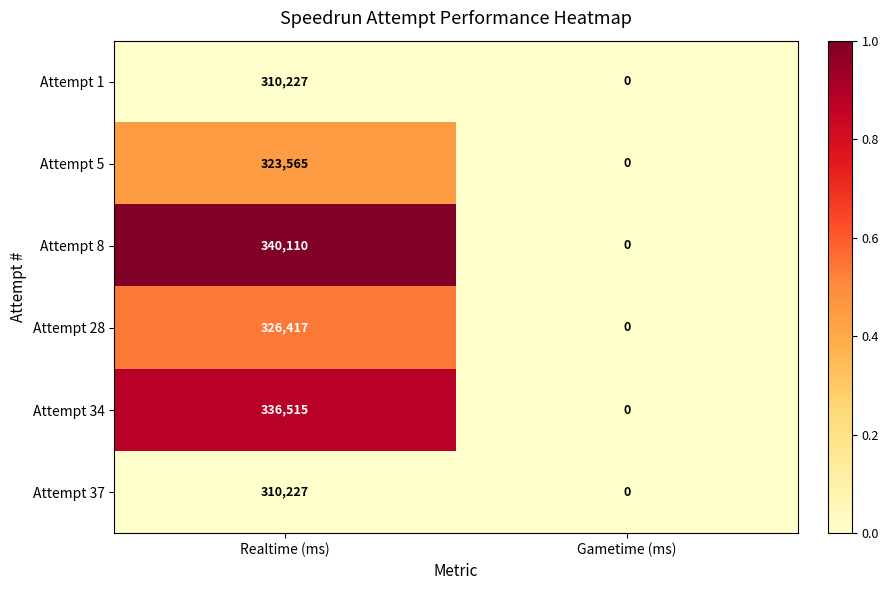

What is the sum of all Attempt 37 values?

310227